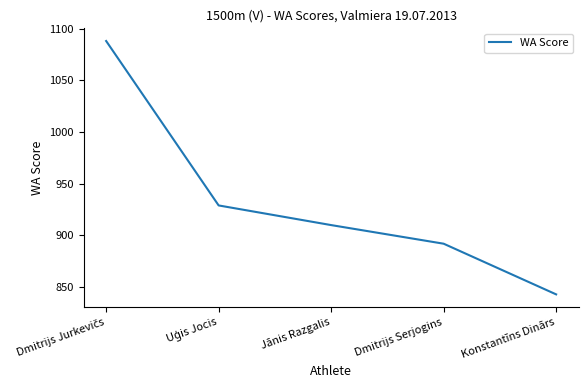

What is the change in value from Jānis Razgalis to Konstantīns Dinārs?

-67